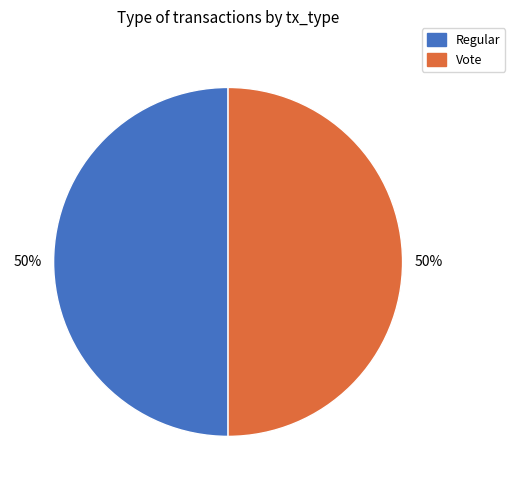

Approximately how many times larger is the value at Regular compared to Vote?

1.0